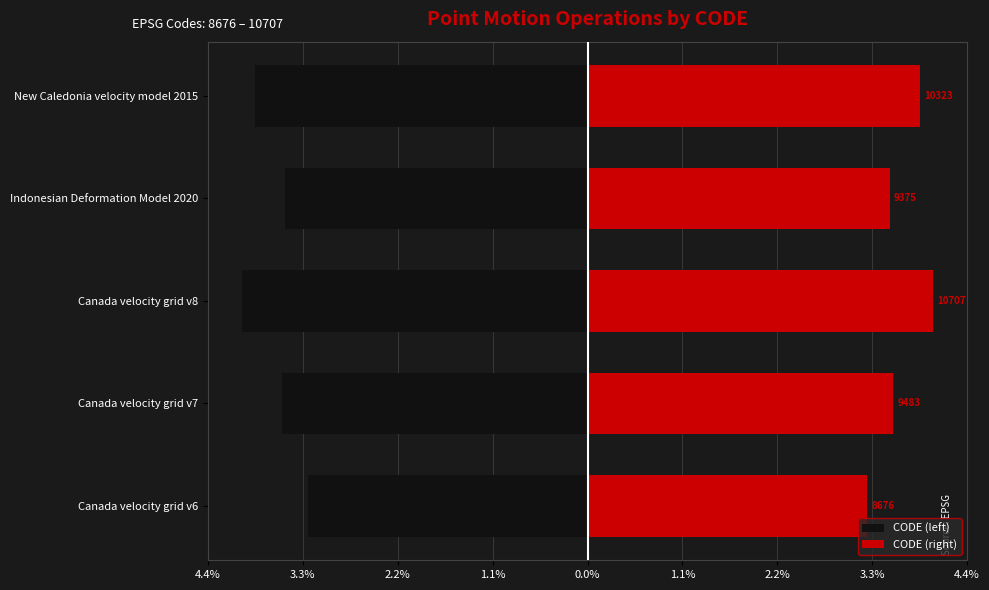

How many series are shown in this chart?

2